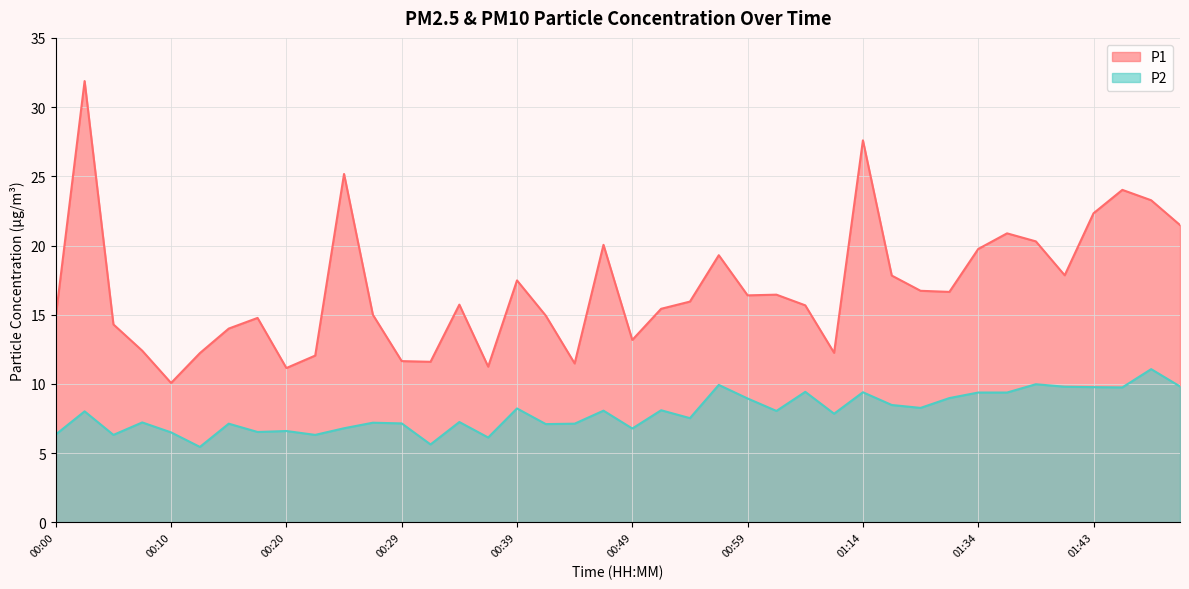

What is the label of the 11th point from the left?

00:25